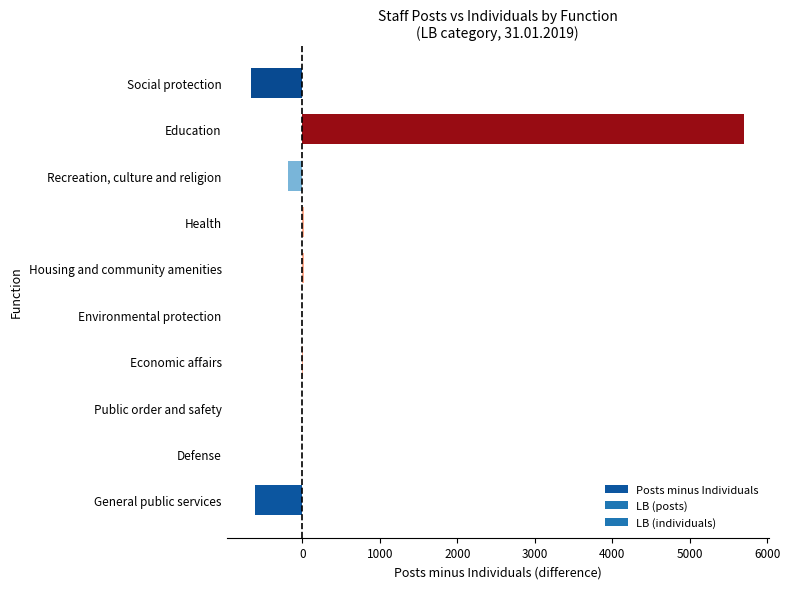

Between Defense and General public services, which is larger?

Defense